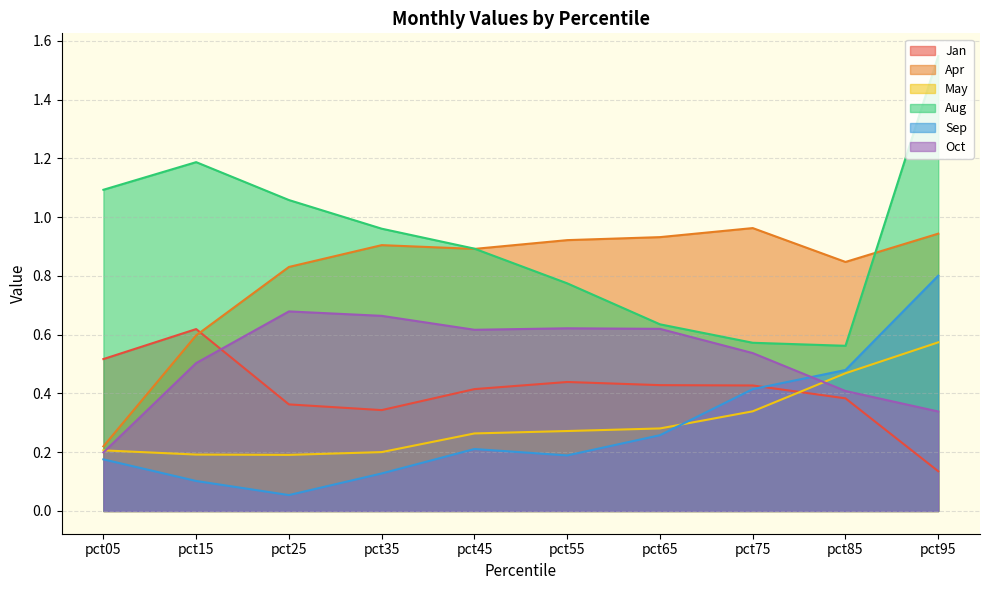

List the series in order of their peak value, highest first.

Aug, Apr, Sep, Oct, Jan, May